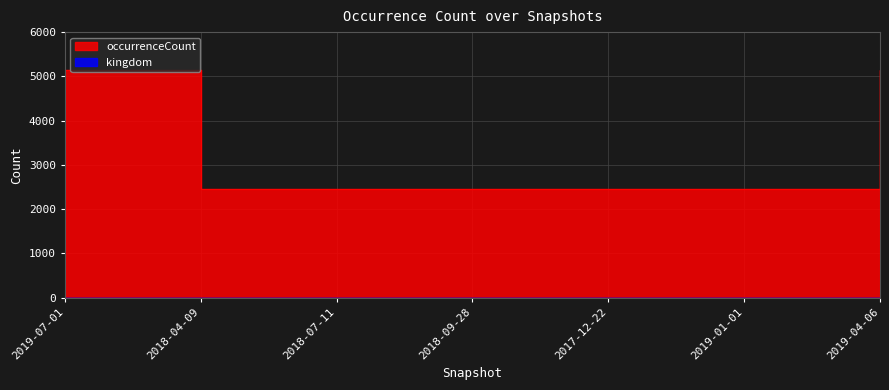

What is the label of the 3rd point from the right?

2017-12-22